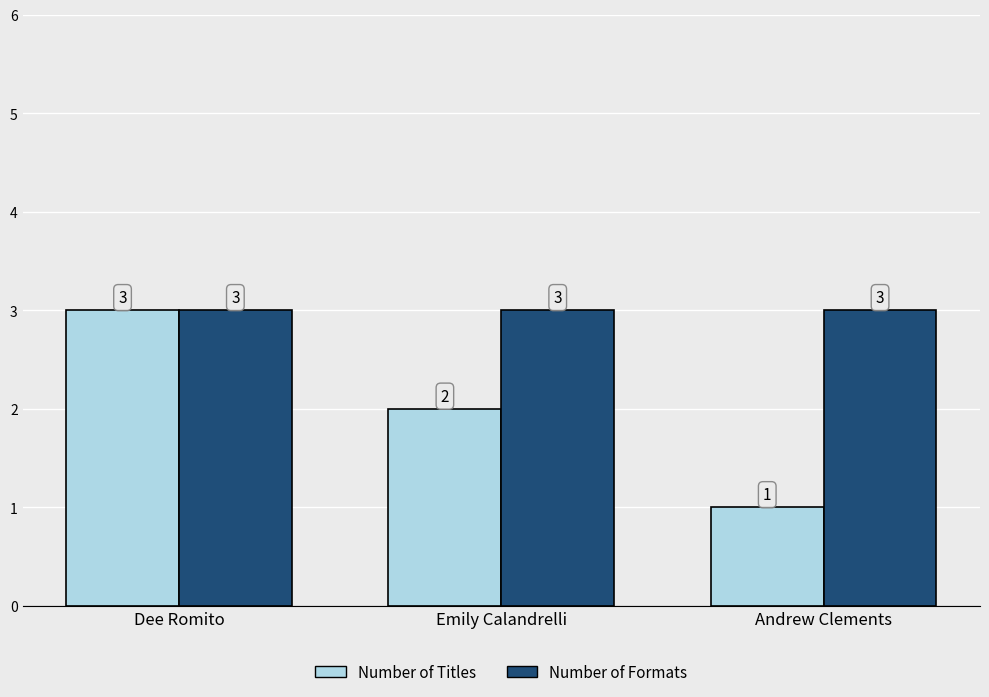

What position from the right is Emily Calandrelli?

2